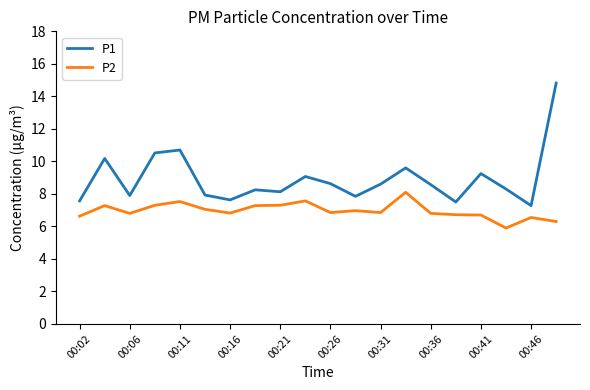

True or false: P2 and P1 intersect in this chart.

False